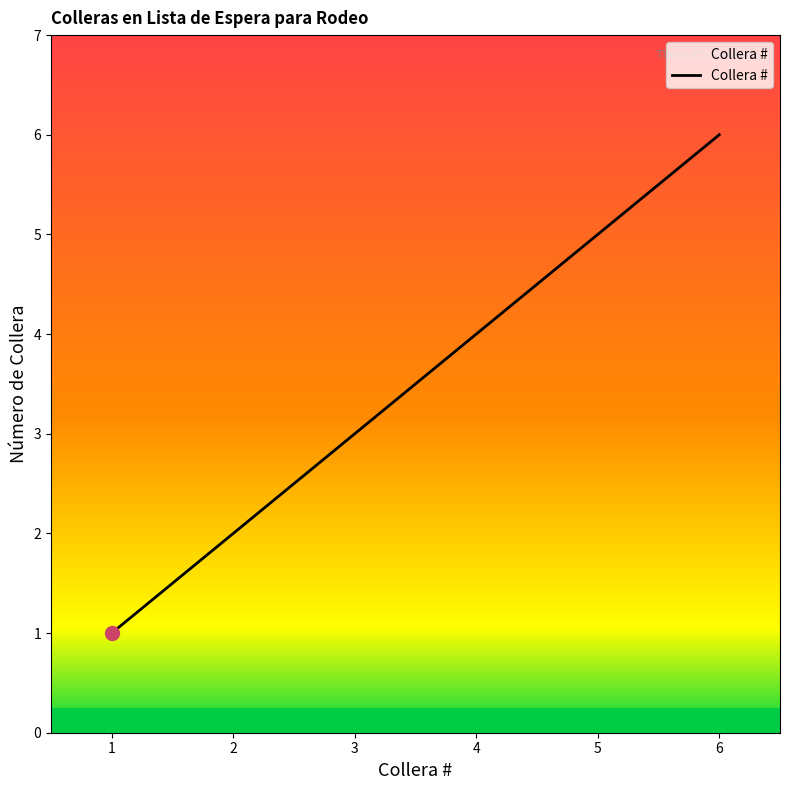

Between 2 and 3, which is larger?

3